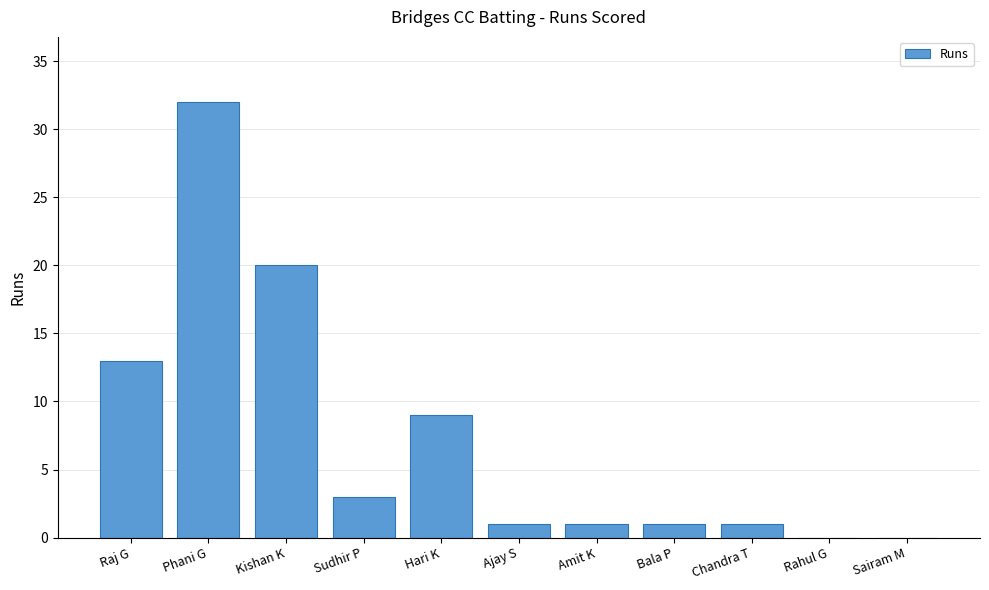

What is the average value?

7